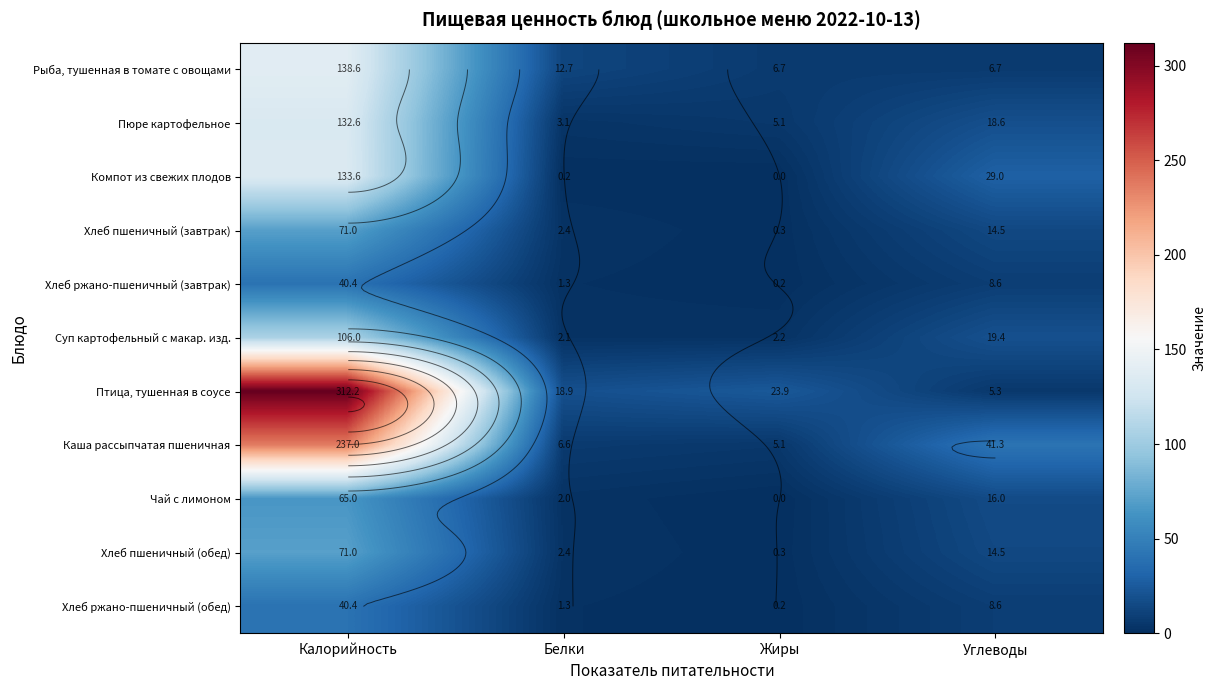

What is the spread (max minus min) of values at Жиры?

23.9